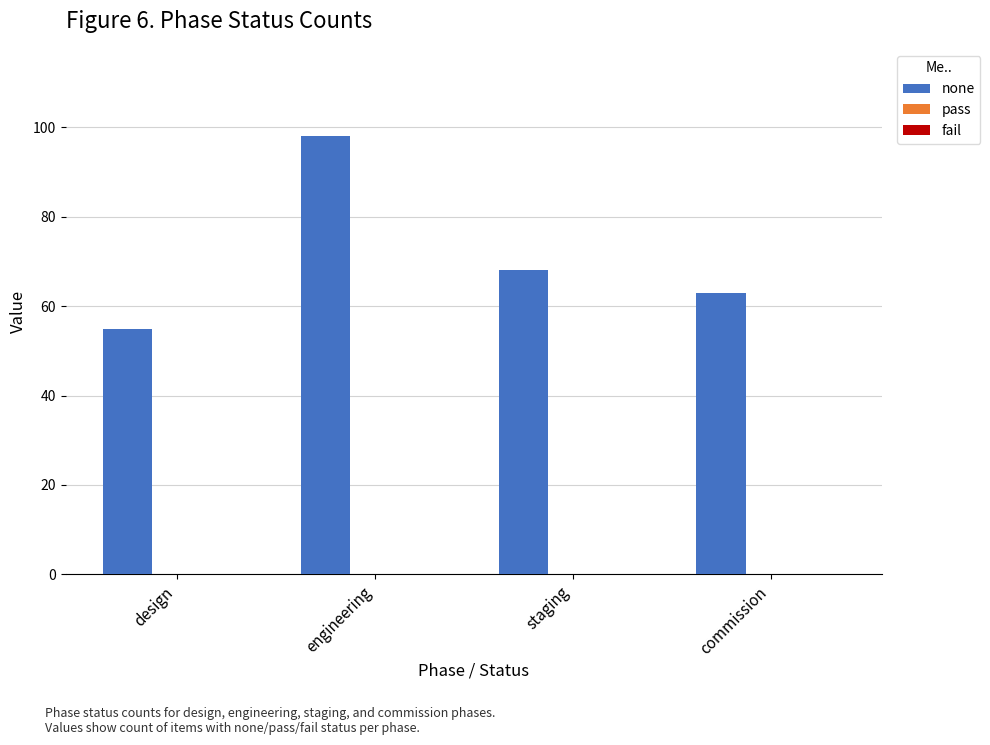

List the labels in order of value, smallest first.

design, commission, staging, engineering